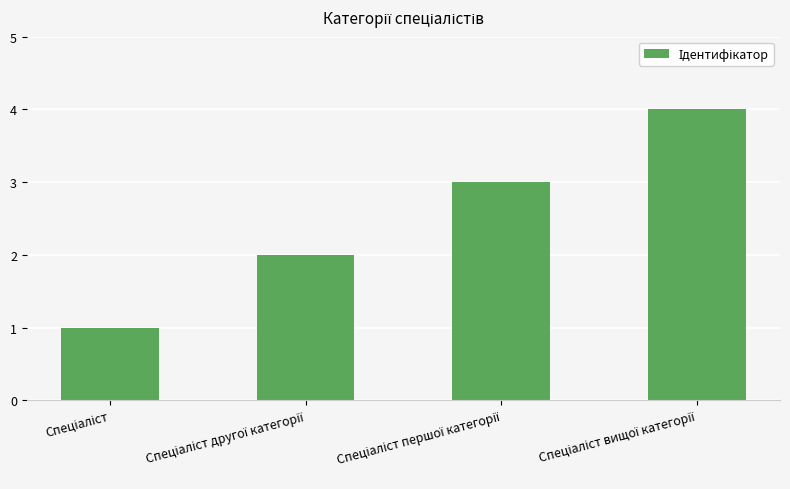

What is the value of the 1st bar from the left?

1